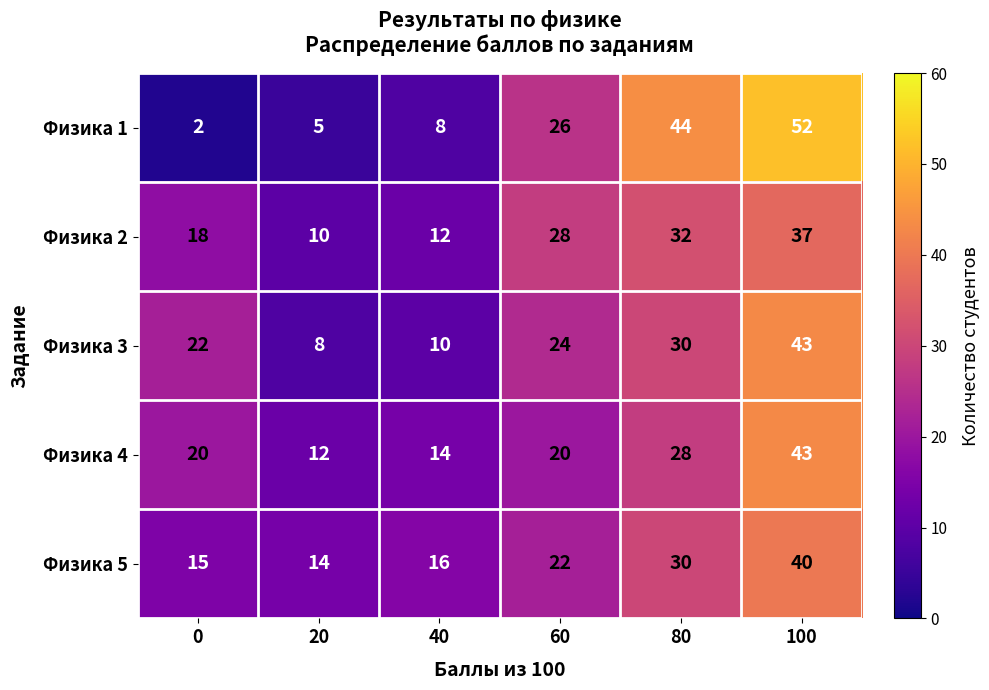

Rank the categories by Физика 5 value from lowest to highest.

20, 0, 40, 60, 80, 100